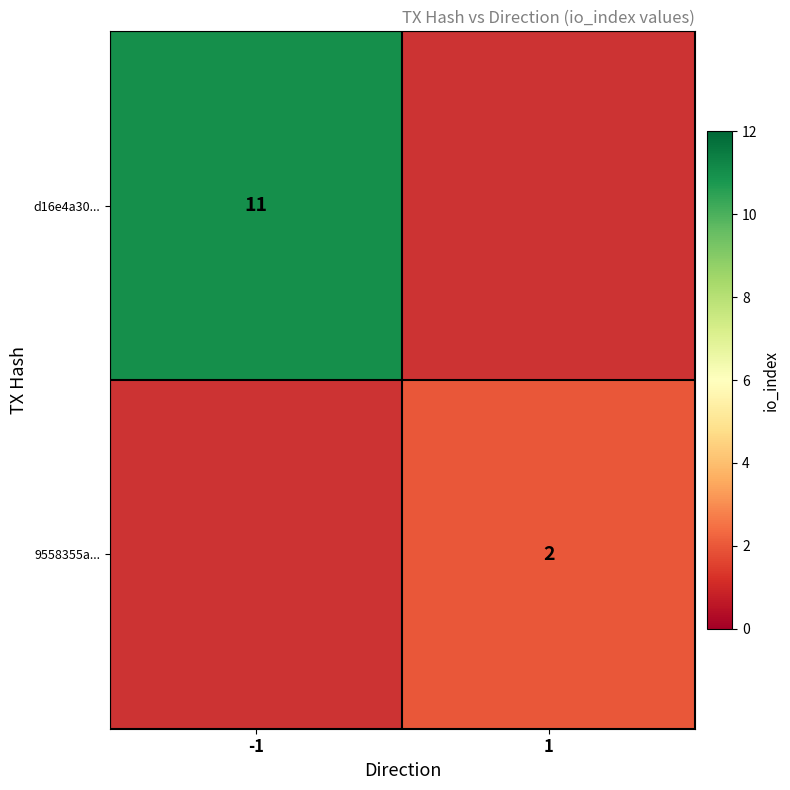

True or false: 9558355a... has a value of 2 at 1.

True